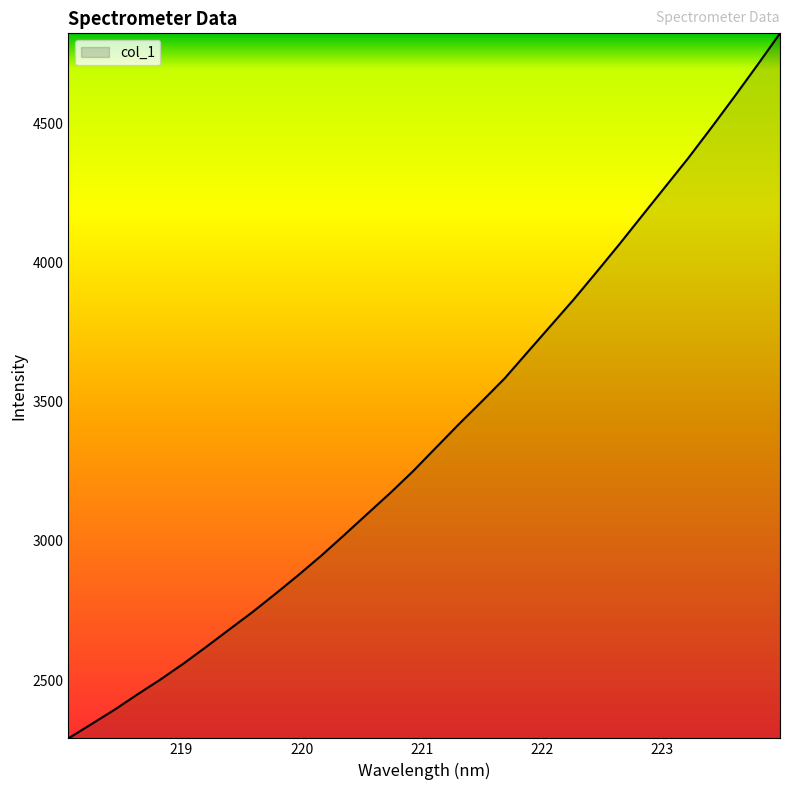

What is the difference between the maximum and minimum values?

2531.1